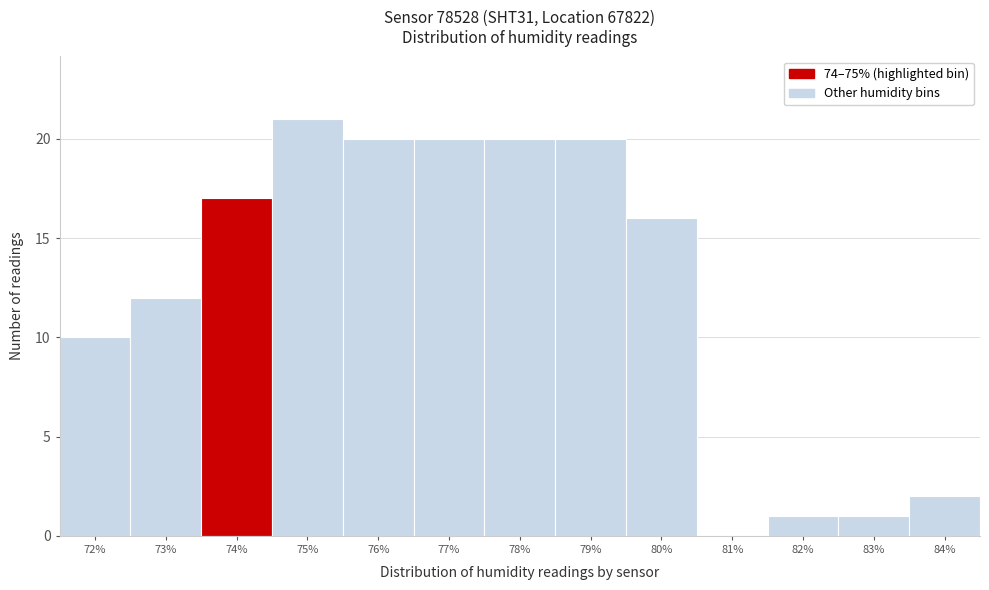

Reading right to left, extract all data points from this chart.

84%=2	83%=1	82%=1	81%=0	80%=16	79%=20	78%=20	77%=20	76%=20	75%=21	74%=17	73%=12	72%=10